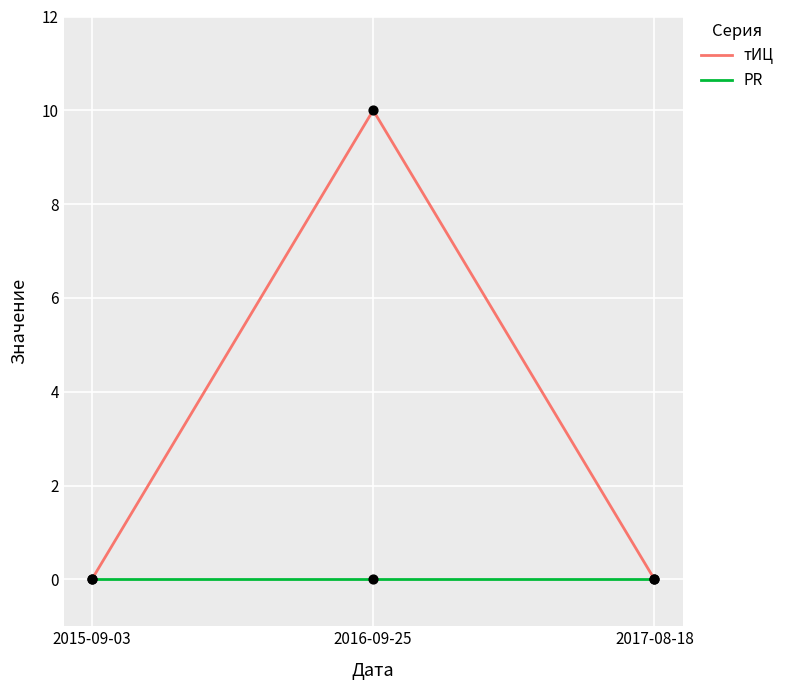

Which series has the largest total across all categories?

тИЦ